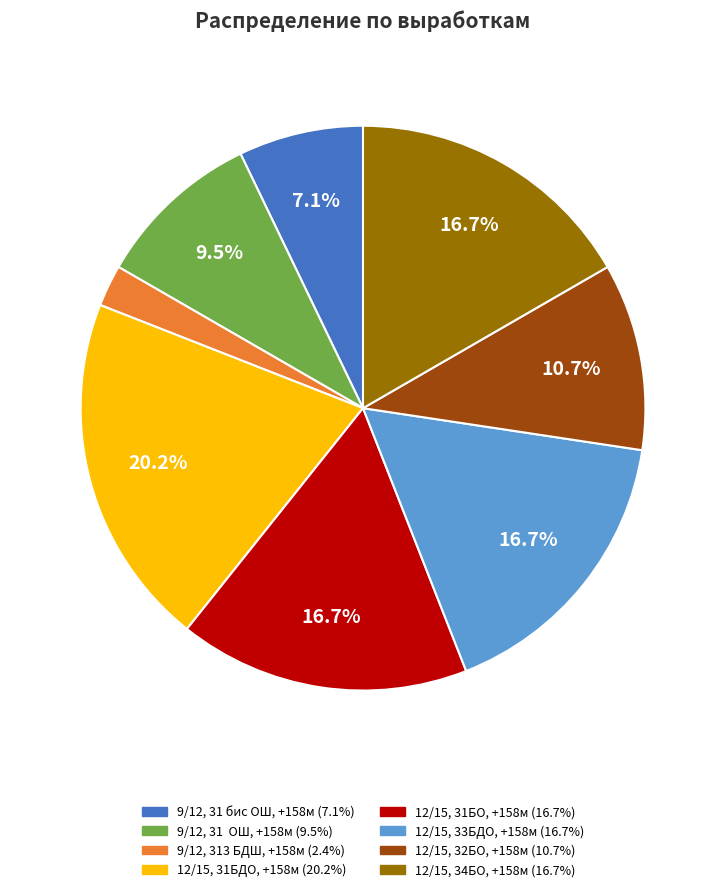

Is there any slice that represents more than half of the pie?

No